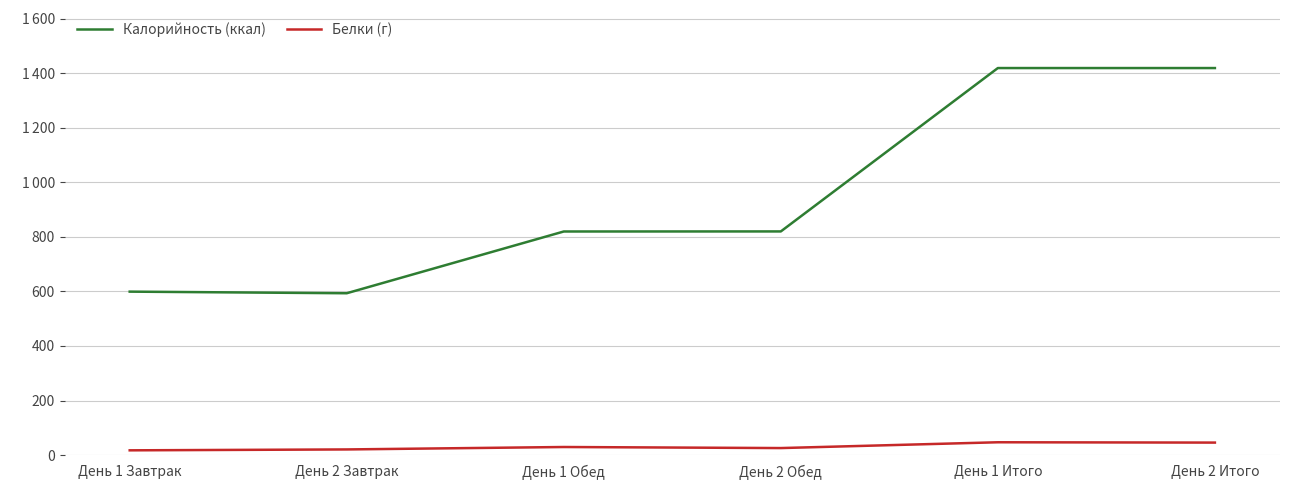

How many interior local peaks does the Белки (г) series have?

2